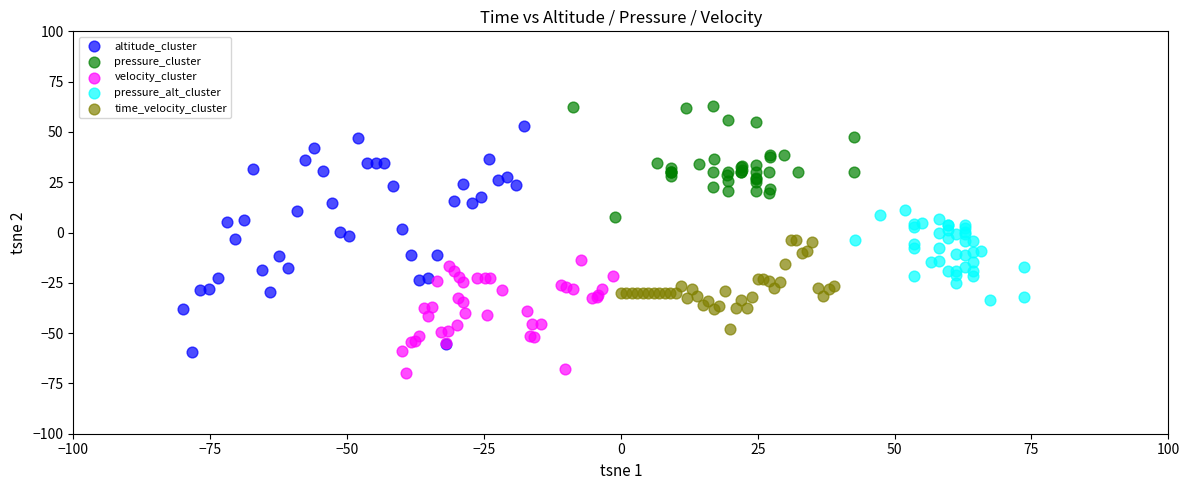

Which series contains the highest Y value?

pressure_cluster